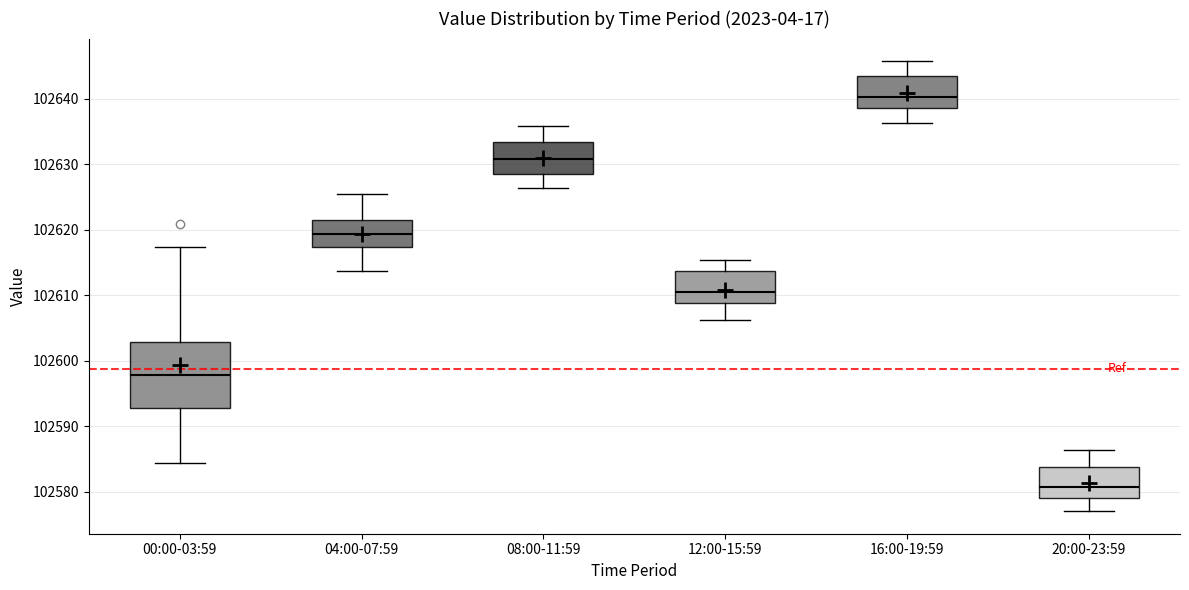

Reading left to right, read every box against the y-axis: the position of its median line, the range the box covers, and the ends of its whiskers. The values are not printed on the chart, so give them approximately, as read against the axis.

00:00-03:59: median 102598, box 102593 to 102603, whiskers 102584 to 102617
04:00-07:59: median 102619, box 102617 to 102621, whiskers 102614 to 102625
08:00-11:59: median 102631, box 102629 to 102633, whiskers 102626 to 102636
12:00-15:59: median 102611, box 102609 to 102614, whiskers 102606 to 102615
16:00-19:59: median 102640, box 102639 to 102643, whiskers 102636 to 102646
20:00-23:59: median 102581, box 102579 to 102584, whiskers 102577 to 102586